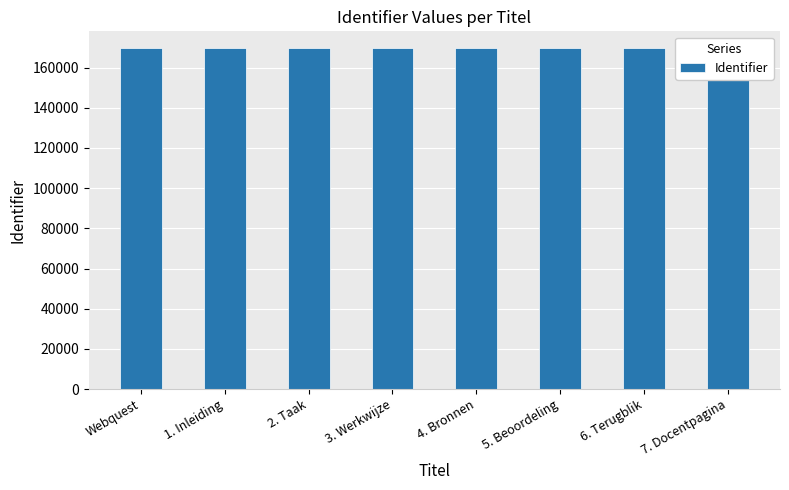

List the labels in order of value, smallest first.

Webquest, 1. Inleiding, 2. Taak, 3. Werkwijze, 4. Bronnen, 5. Beoordeling, 6. Terugblik, 7. Docentpagina